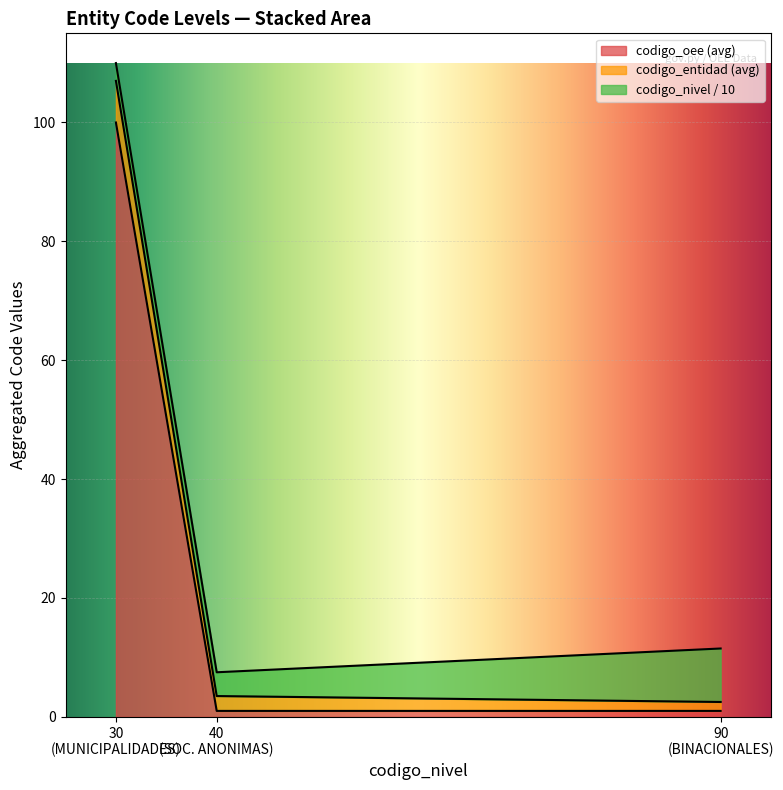

What is the highest value of the codigo_oee (avg) series?

100.0